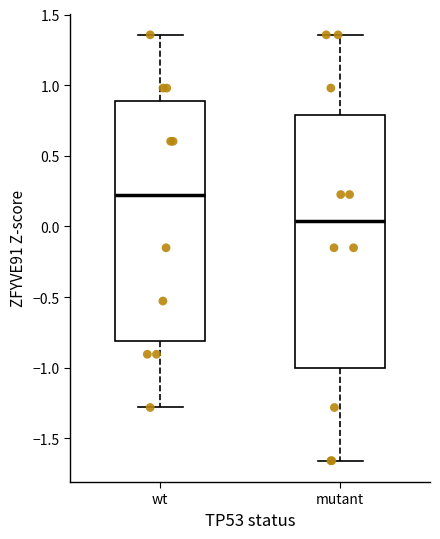

Which box has the highest median line?

wt